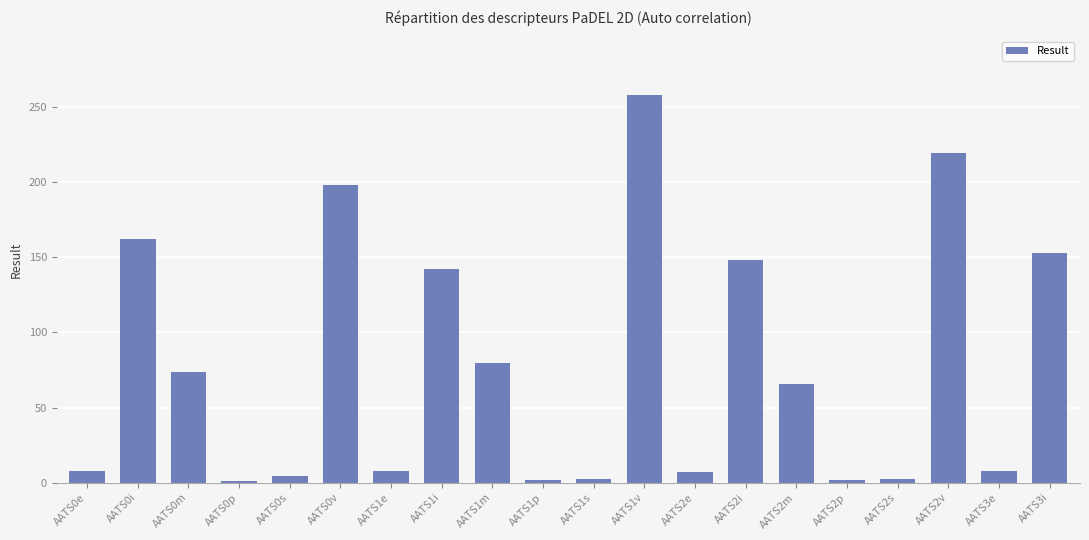

What is the greatest value displayed?

258.4